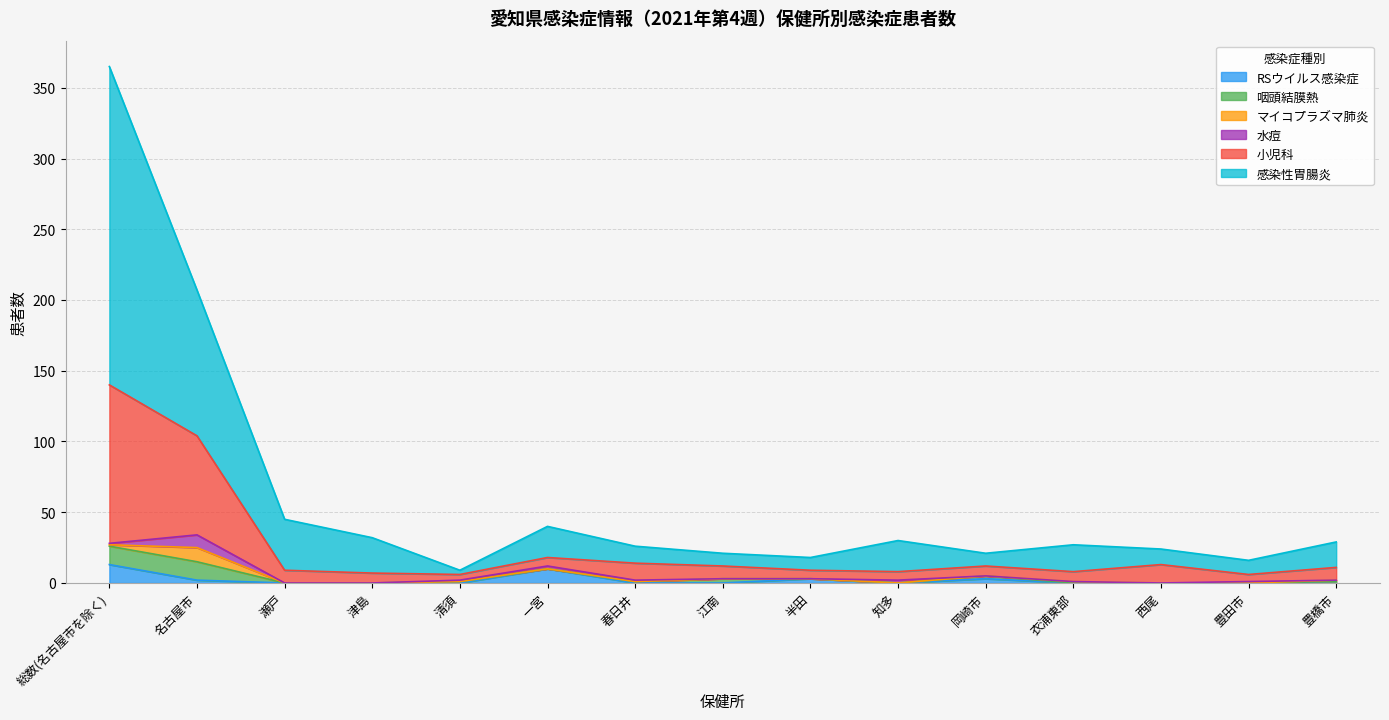

Where is マイコプラズマ肺炎 nearest to the value 5?

総数(名古屋市を除く)